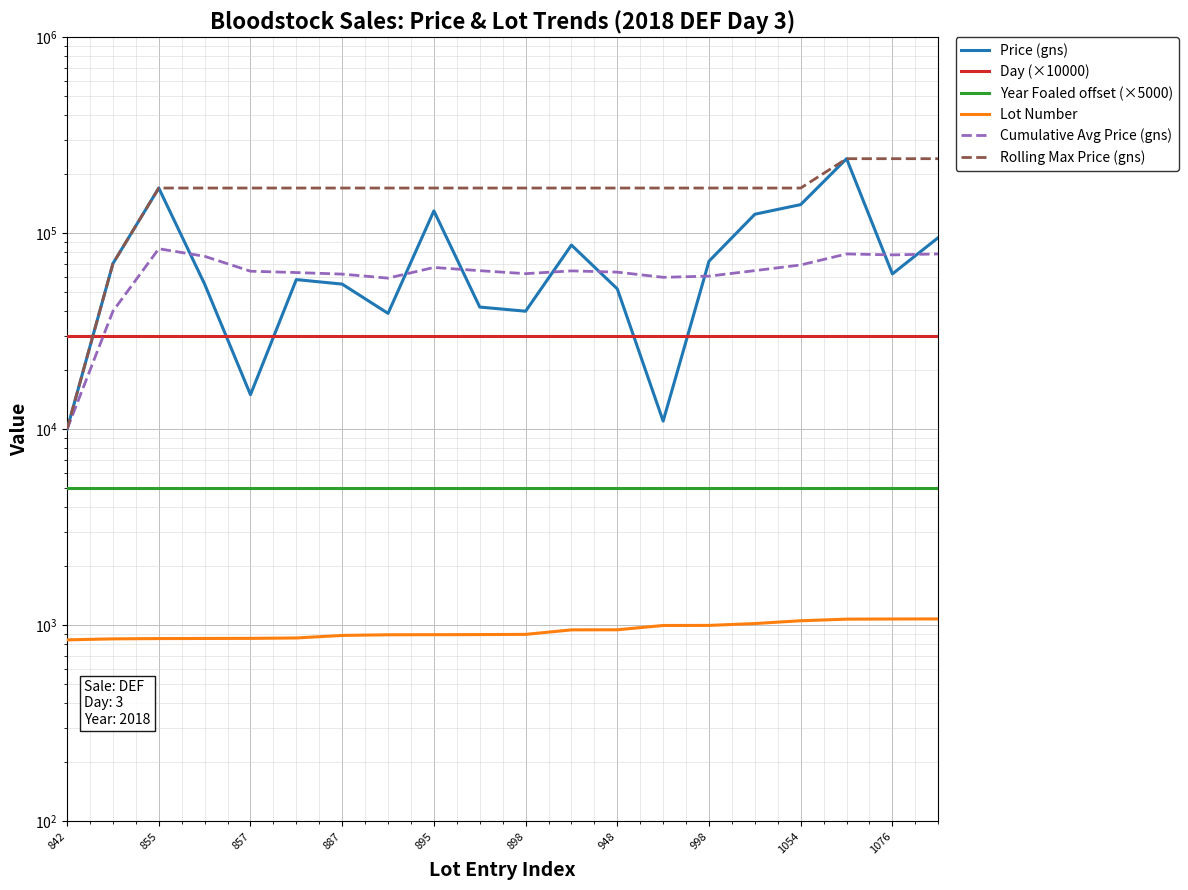

True or false: Price (gns) and Day (×10000) cross at least once.

True